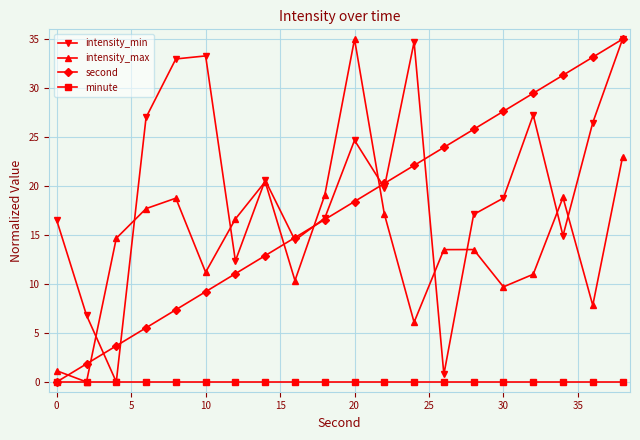

What are all the series names shown in the legend?

intensity_min, intensity_max, second, minute